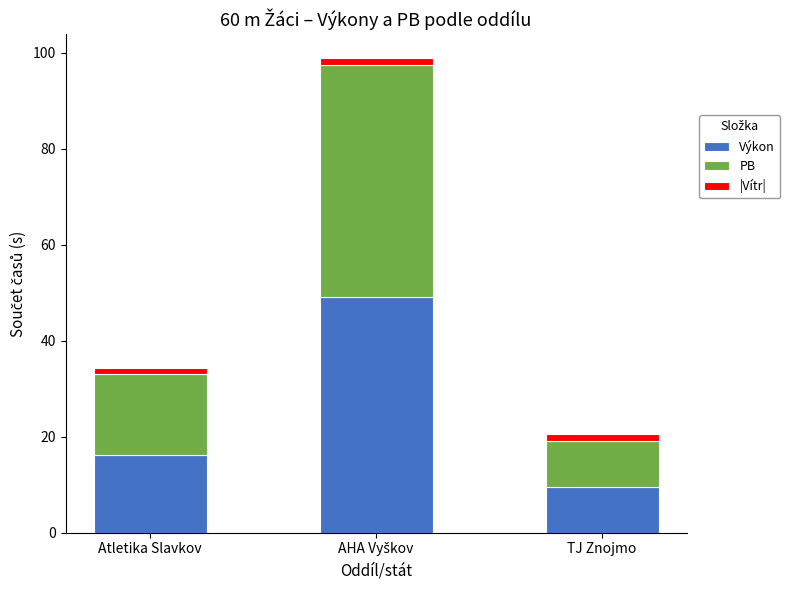

The value of Výkon at TJ Znojmo is 9.4. True or false?

True